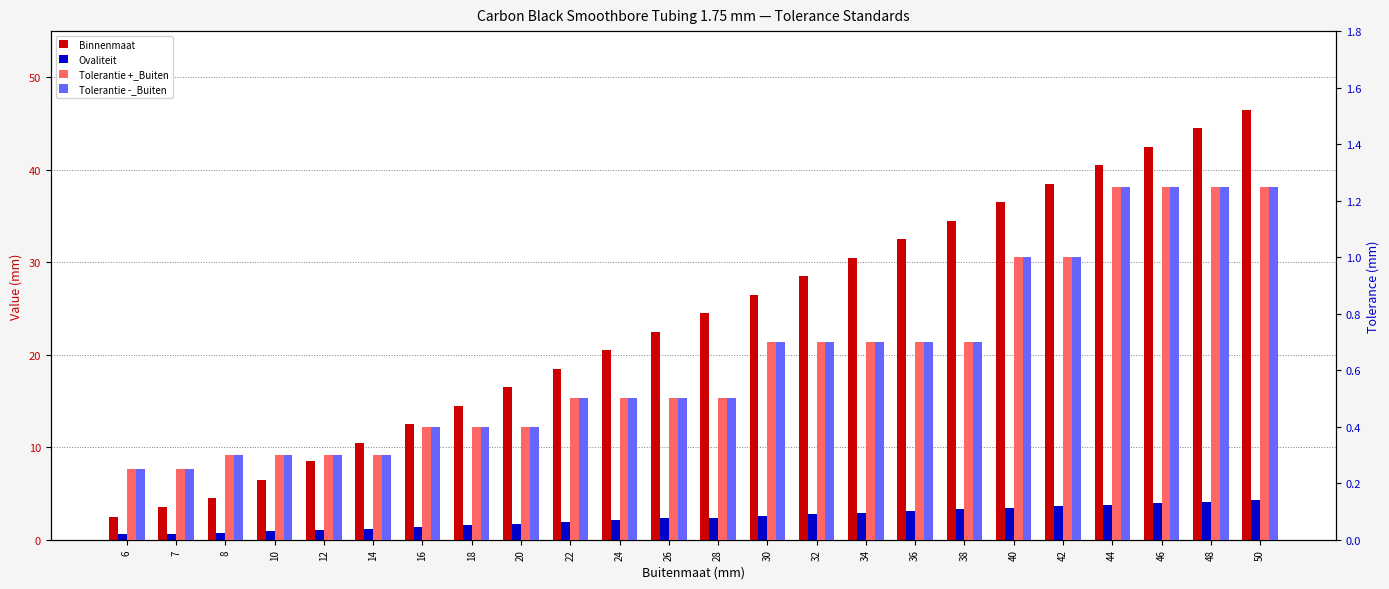

How many distinct data groups are displayed?

4